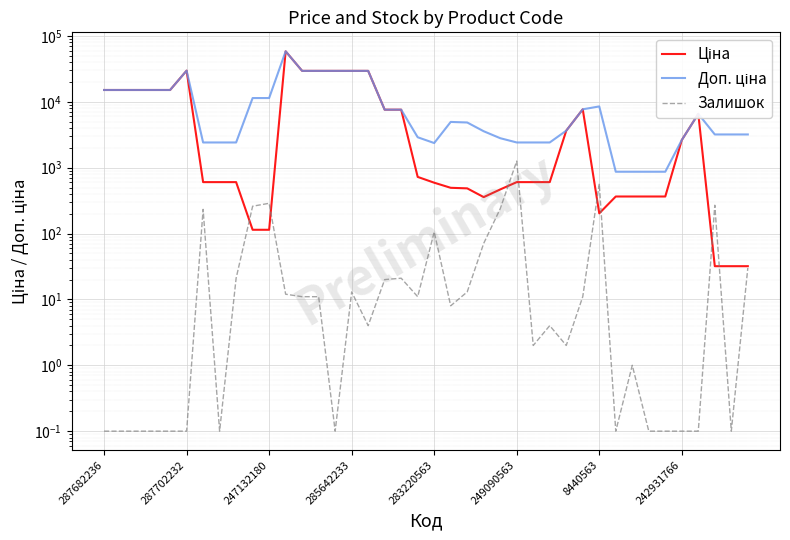

Is this an area chart (filled region under the line)?

No